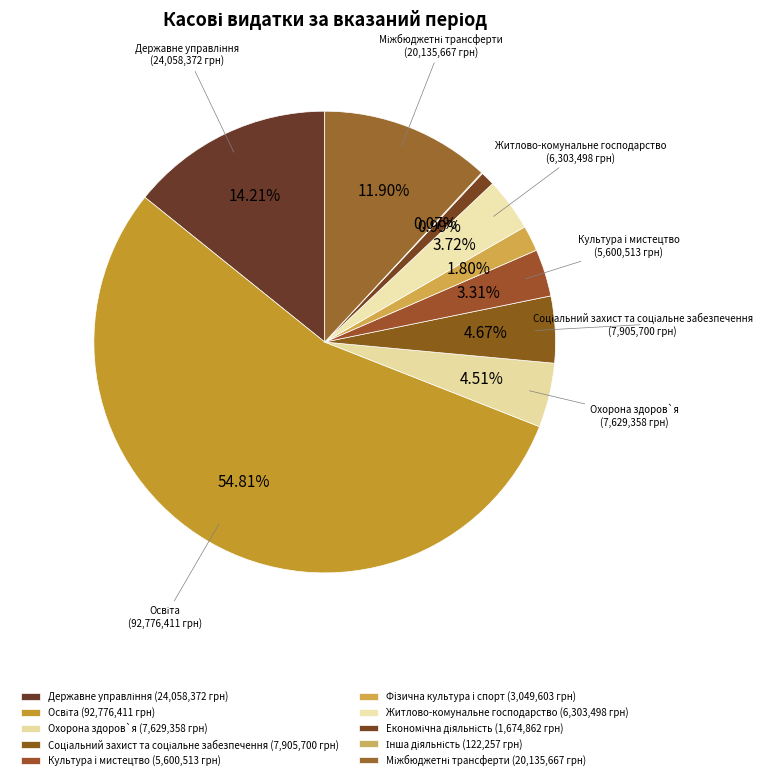

Which has a higher value, Охорона здоров`я or Економічна діяльність?

Охорона здоров`я